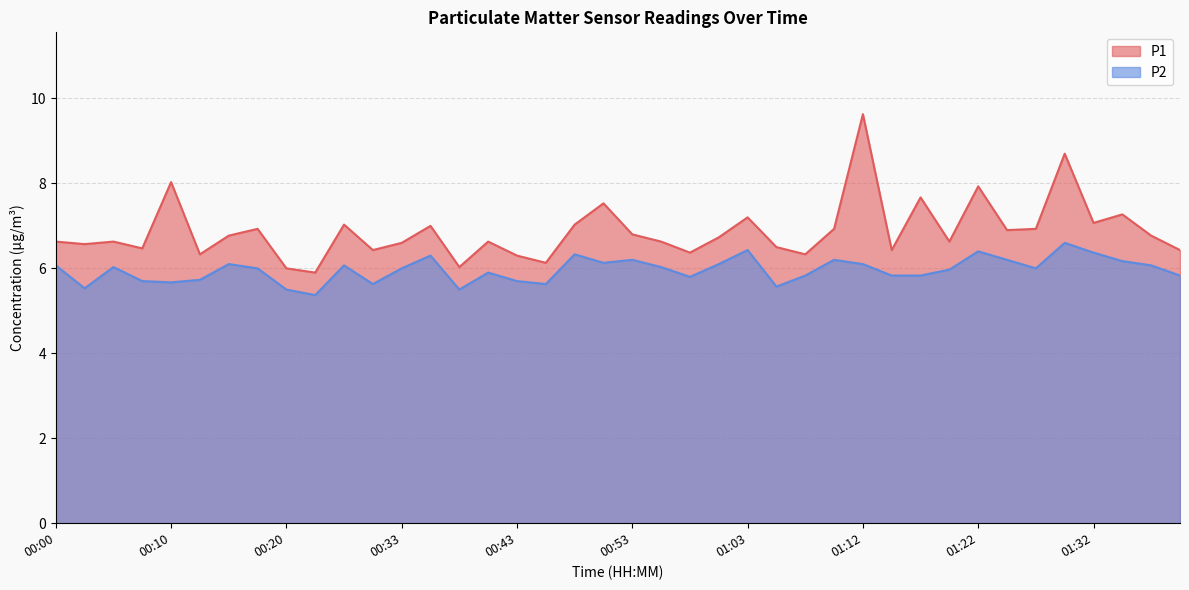

What is the spread (max minus min) of values at 01:15?

0.6